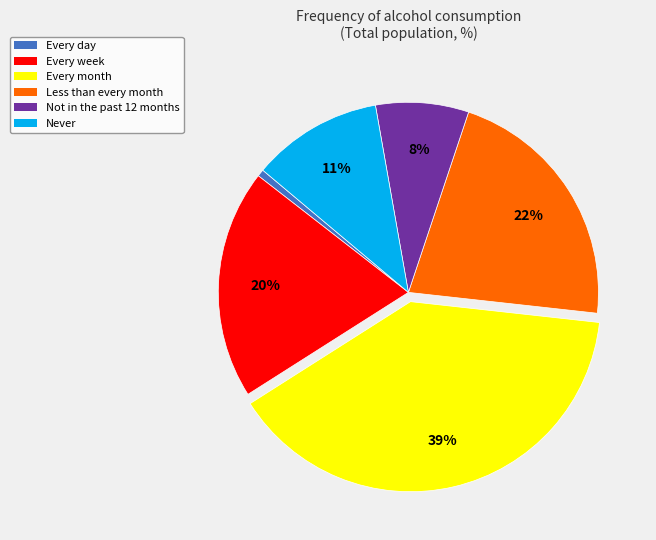

Rank the categories by value from lowest to highest.

Every day, Not in the past 12 months, Never, Every week, Less than every month, Every month